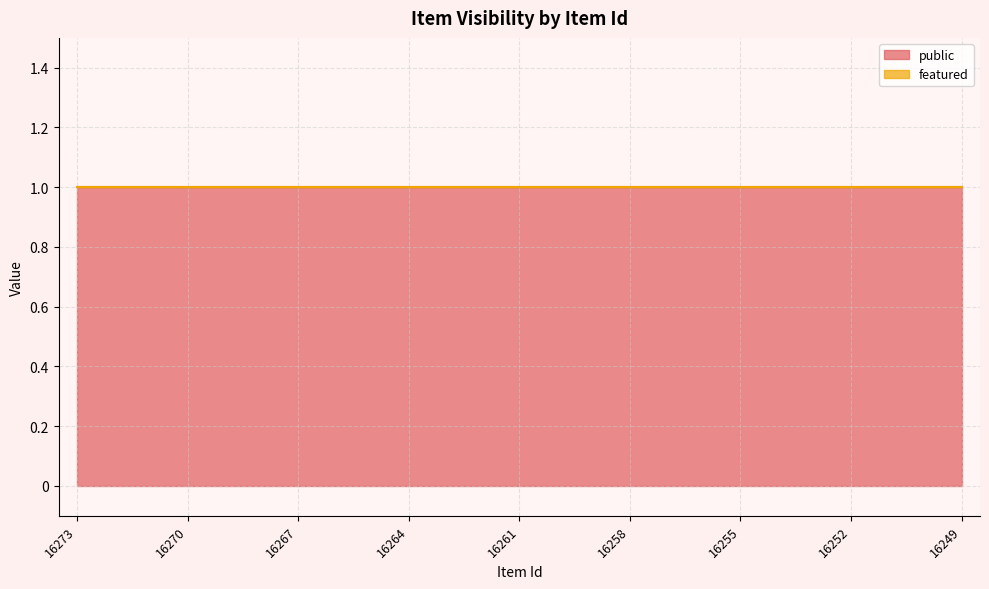

Count the number of categories in the chart.

25